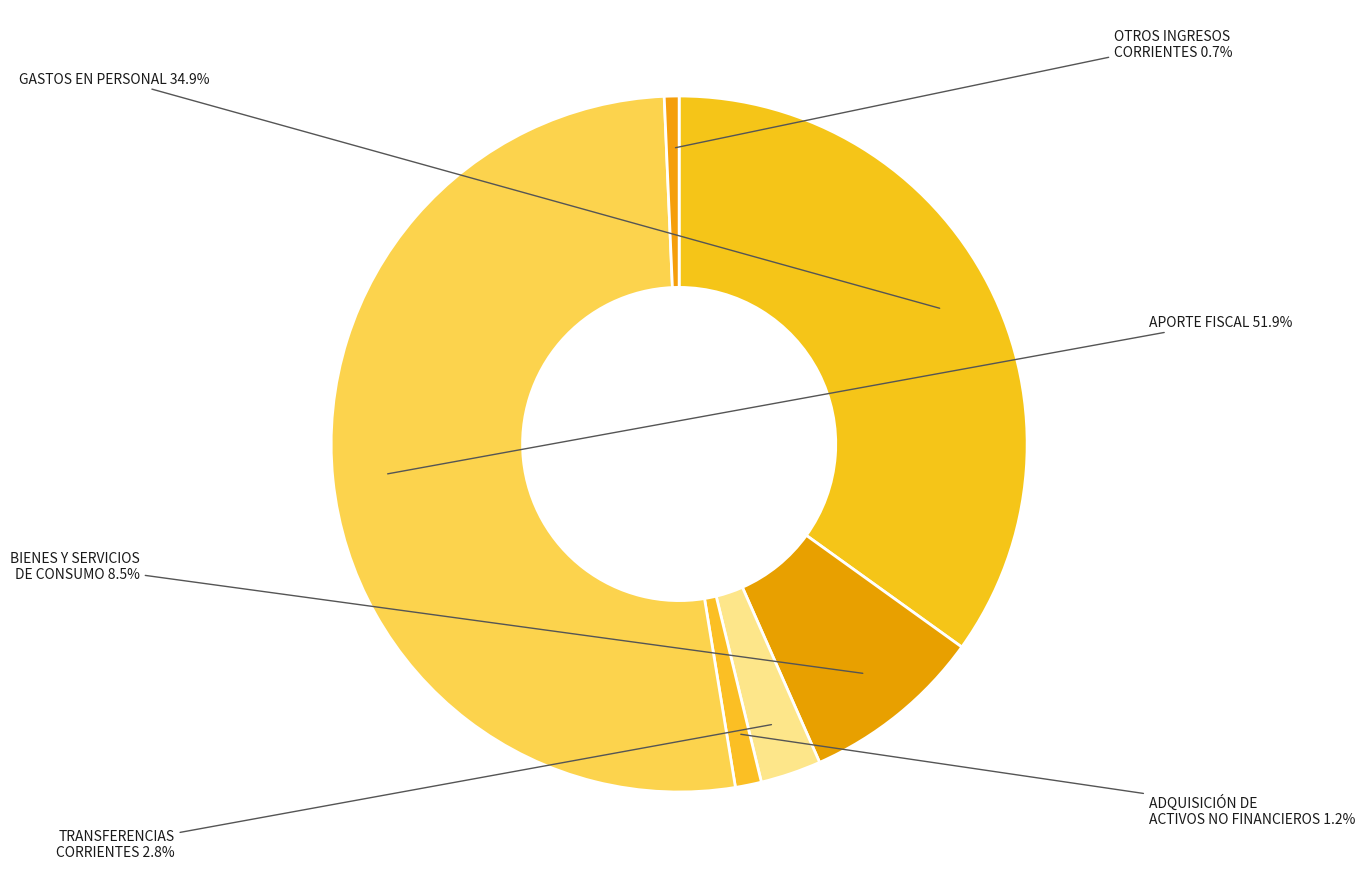

To the nearest percent, what is the average slice percentage?

17%